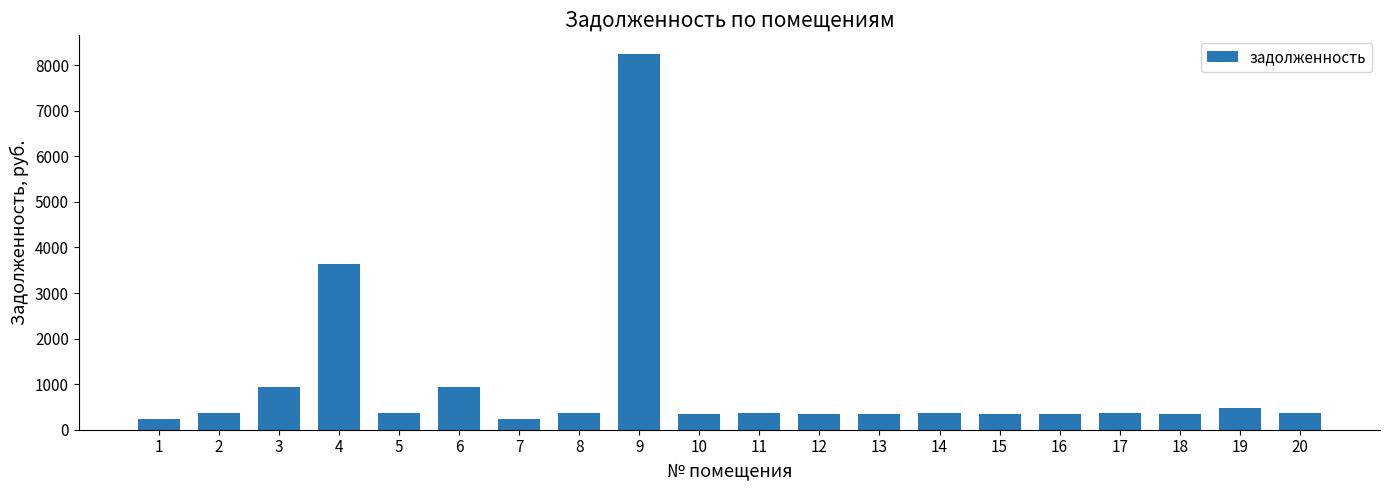

Which label corresponds to the largest value in the chart?

9